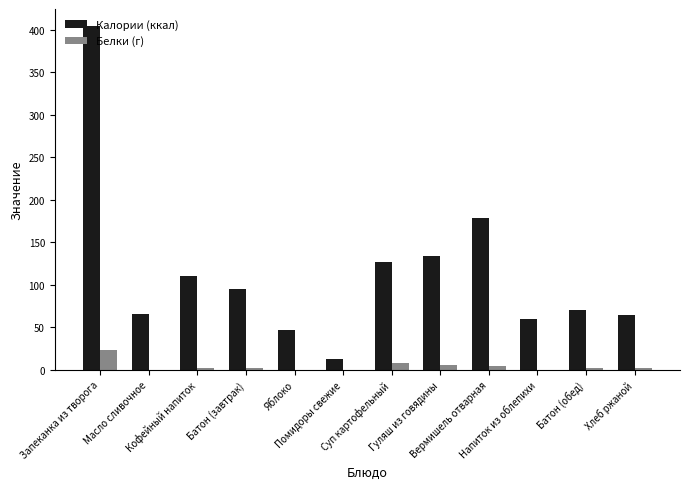

Which series has the largest total across all categories?

Калории (ккал)